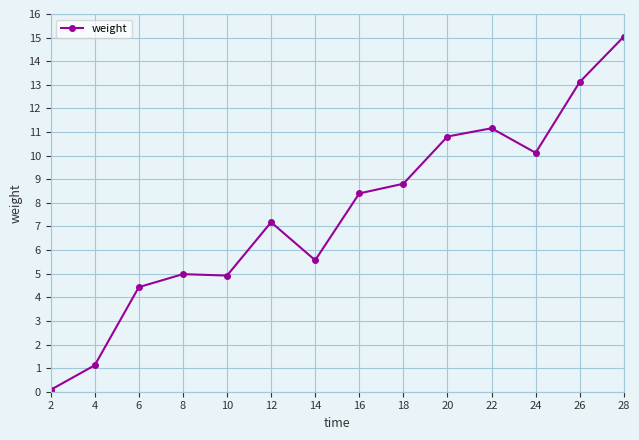

What is the change in value from 16 to 18?

+0.4